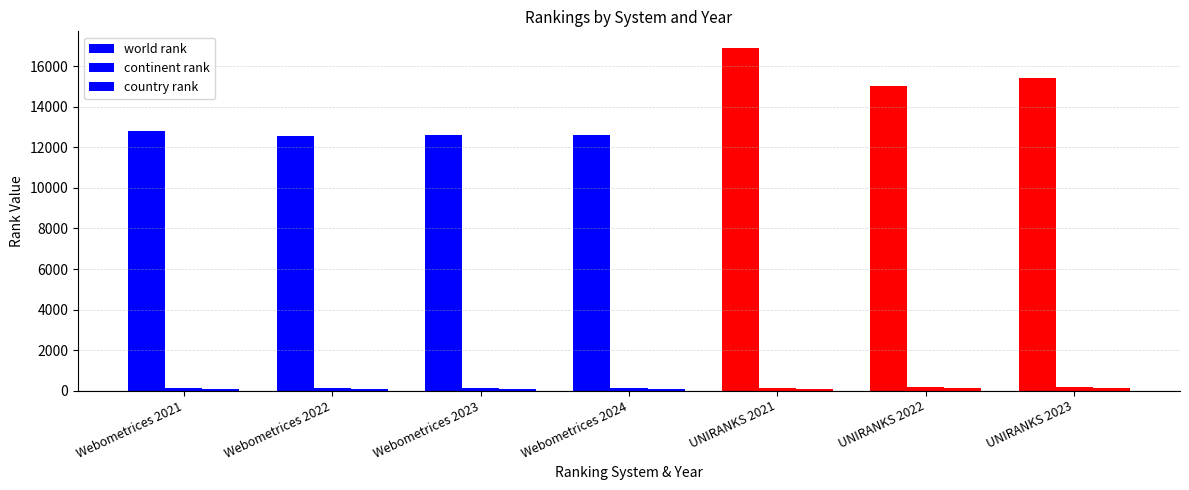

Which series has the largest range (max minus min)?

world rank